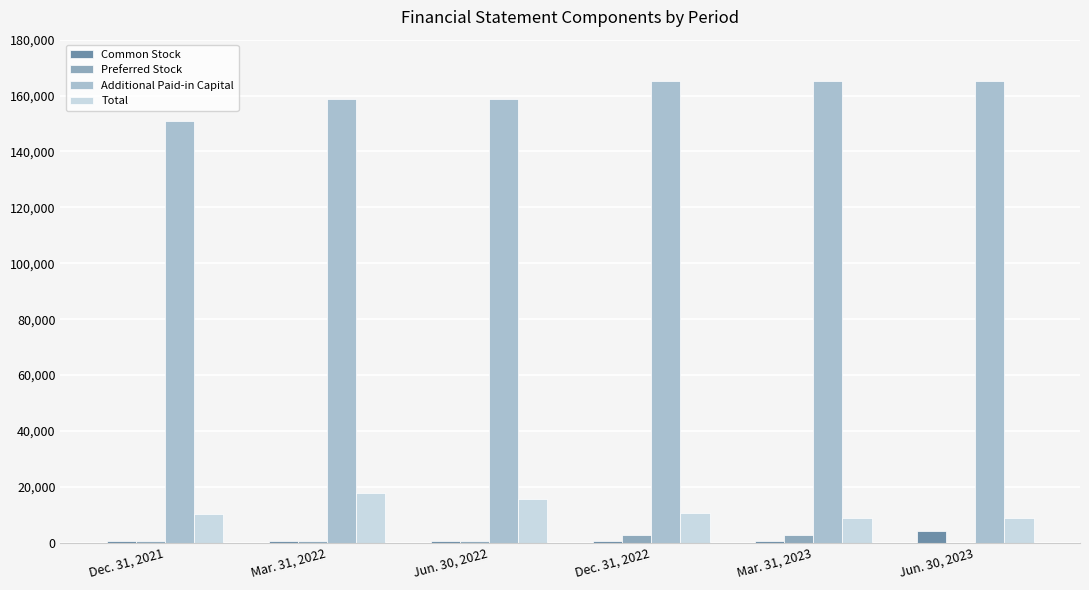

How many categories are shown in the chart?

6